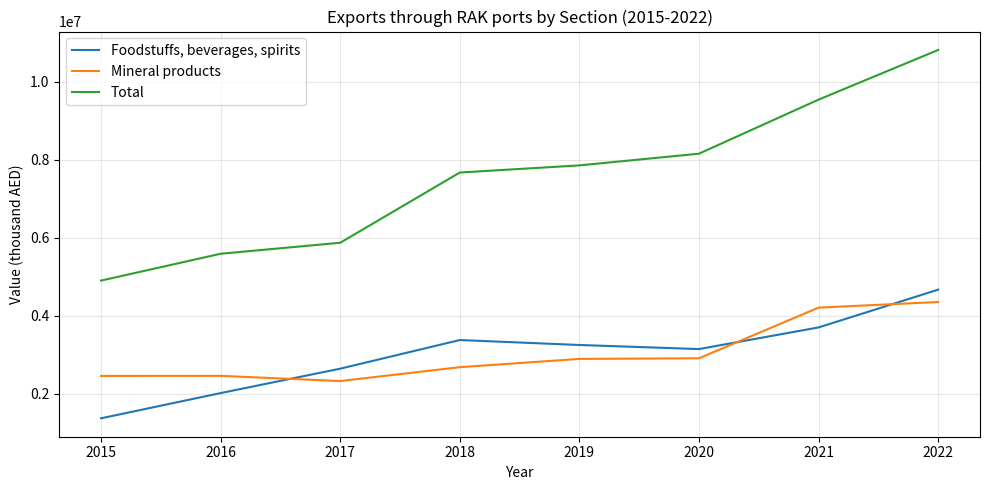

Is it true that Foodstuffs, beverages, spirits equals 5085066.0 at 2018?

False